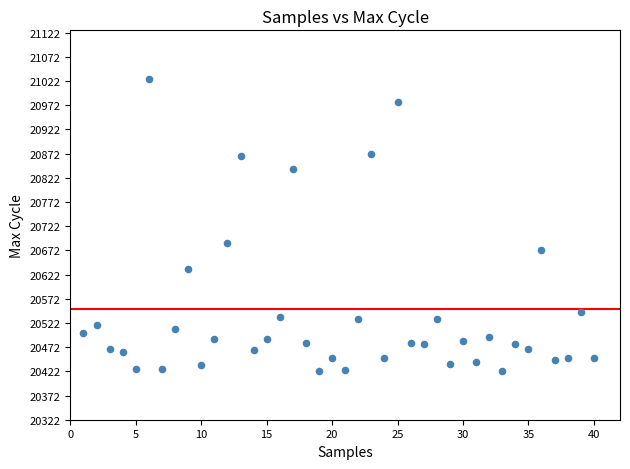

What is the range of X values (max minus min)?

39